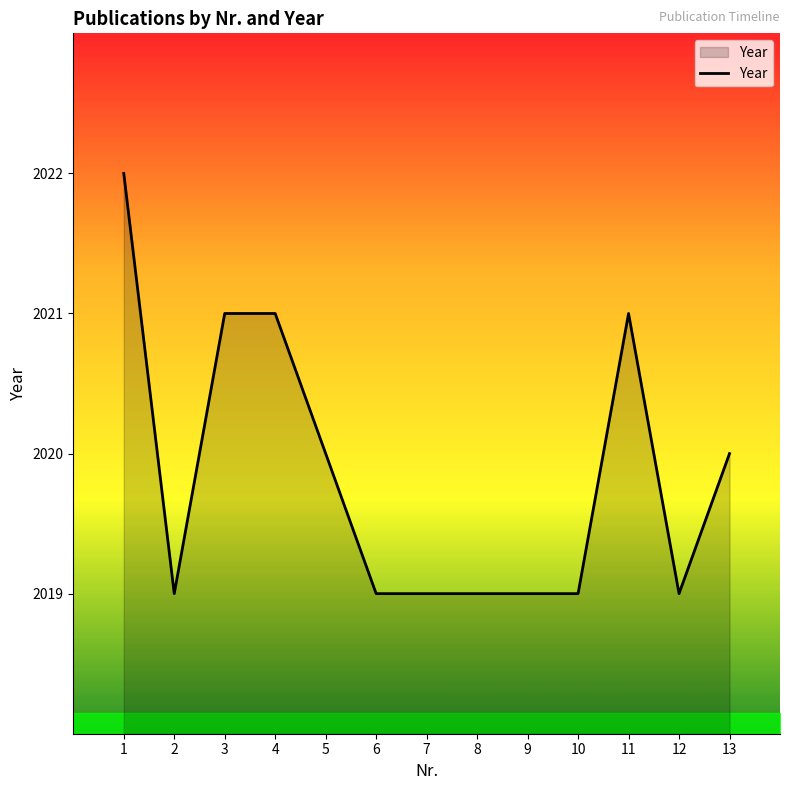

What is the difference between the values at 1 and 7?

3